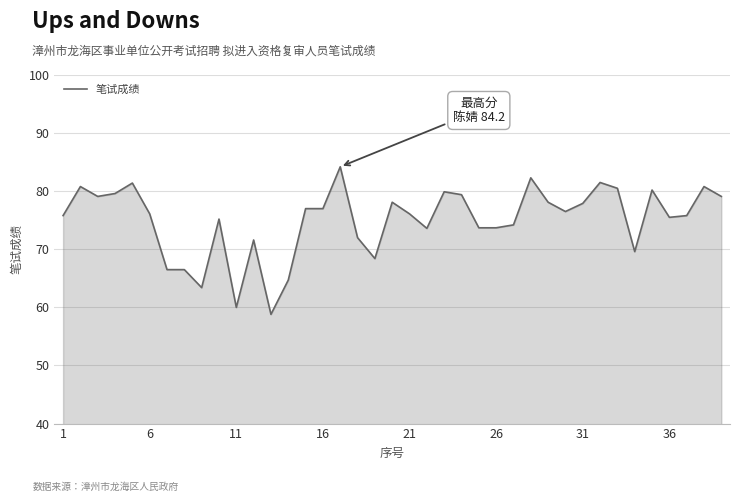

What is the greatest value displayed?

84.2